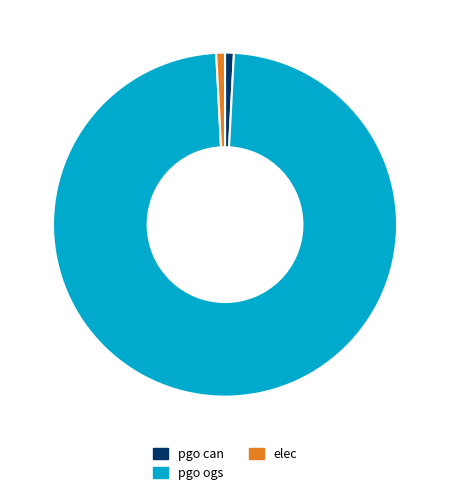

Which has a higher value, pgo ogs or elec?

pgo ogs